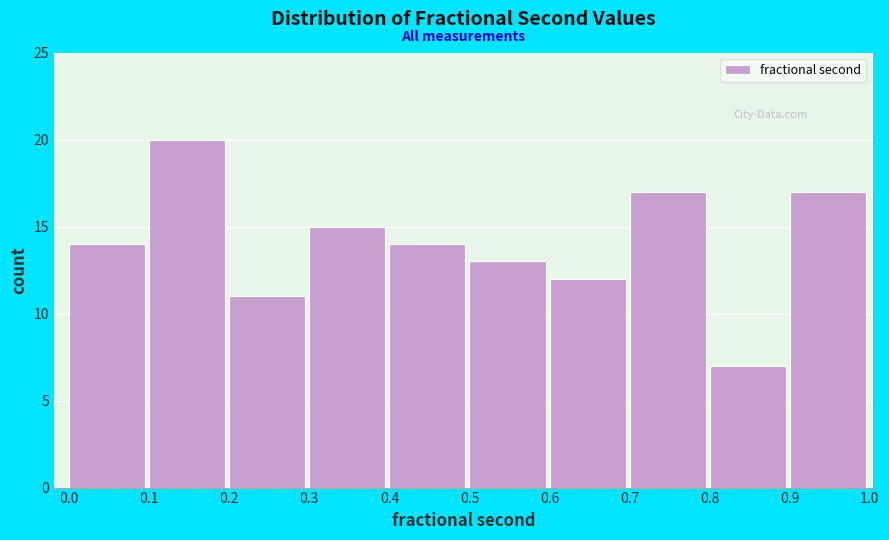

Reading left to right, transcribe all the data shown in this chart.

14	20	11	15	14	13	12	17	7	17